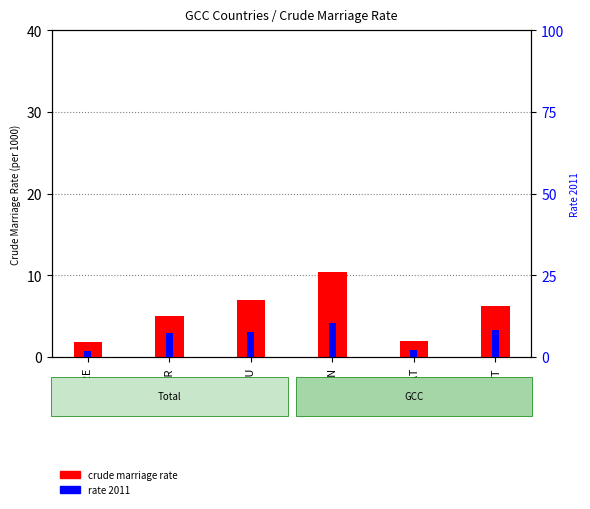

Reading left to right, extract all data points from this chart.

crude marriage rate: ARE=1.8	BHR=5.0	SAU=7.0	OMN=10.4	QAT=2.0	KWT=6.2
rate 2011: ARE=1.8	BHR=7.2	SAU=7.8	OMN=10.4	QAT=2.2	KWT=8.3